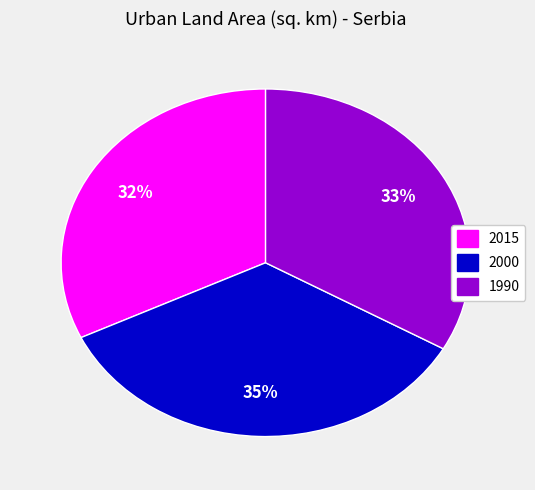

What is the largest slice in the pie chart?

2000